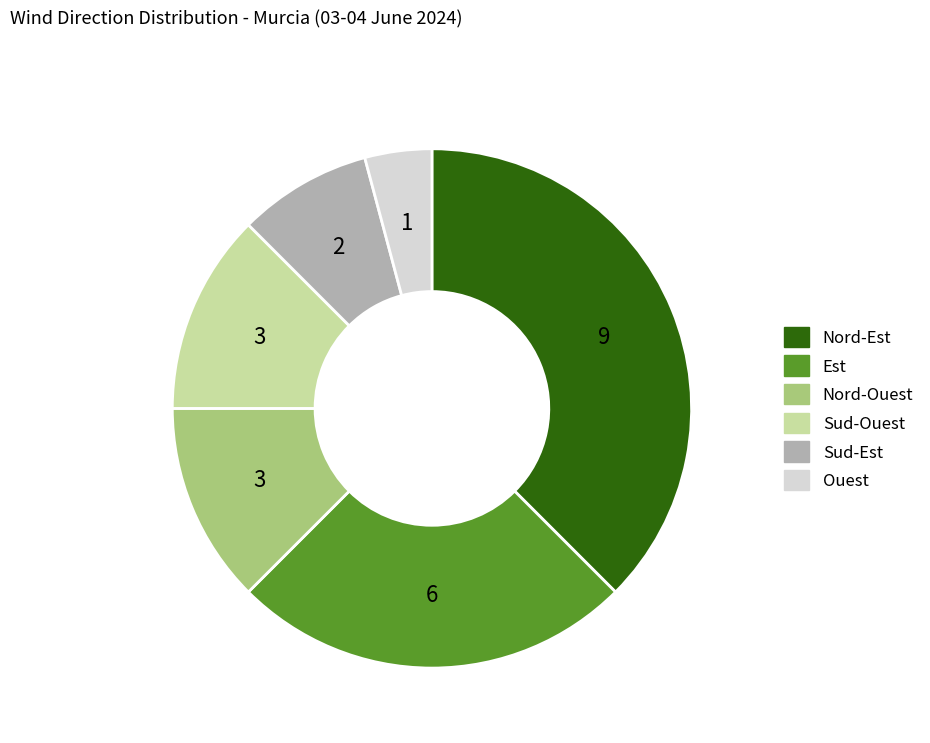

The Sud-Est slice represents 1% of the pie. True or false?

False